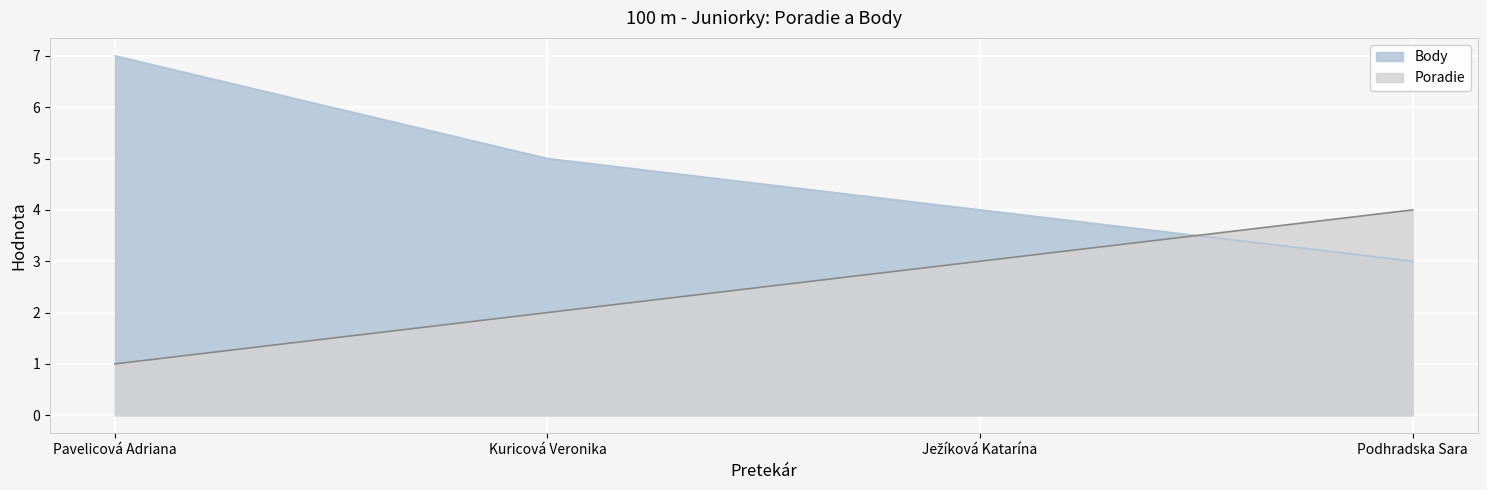

What is the average value of the Poradie series?

2